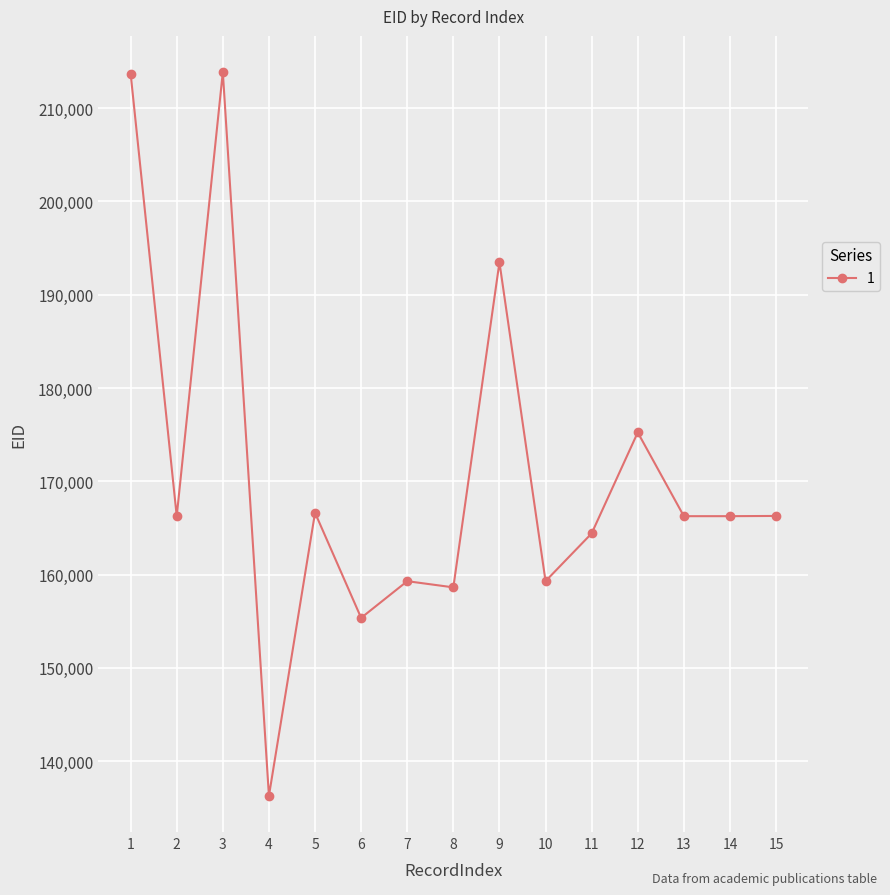

Approximately how many times larger is the value at 5 compared to 3?

0.8